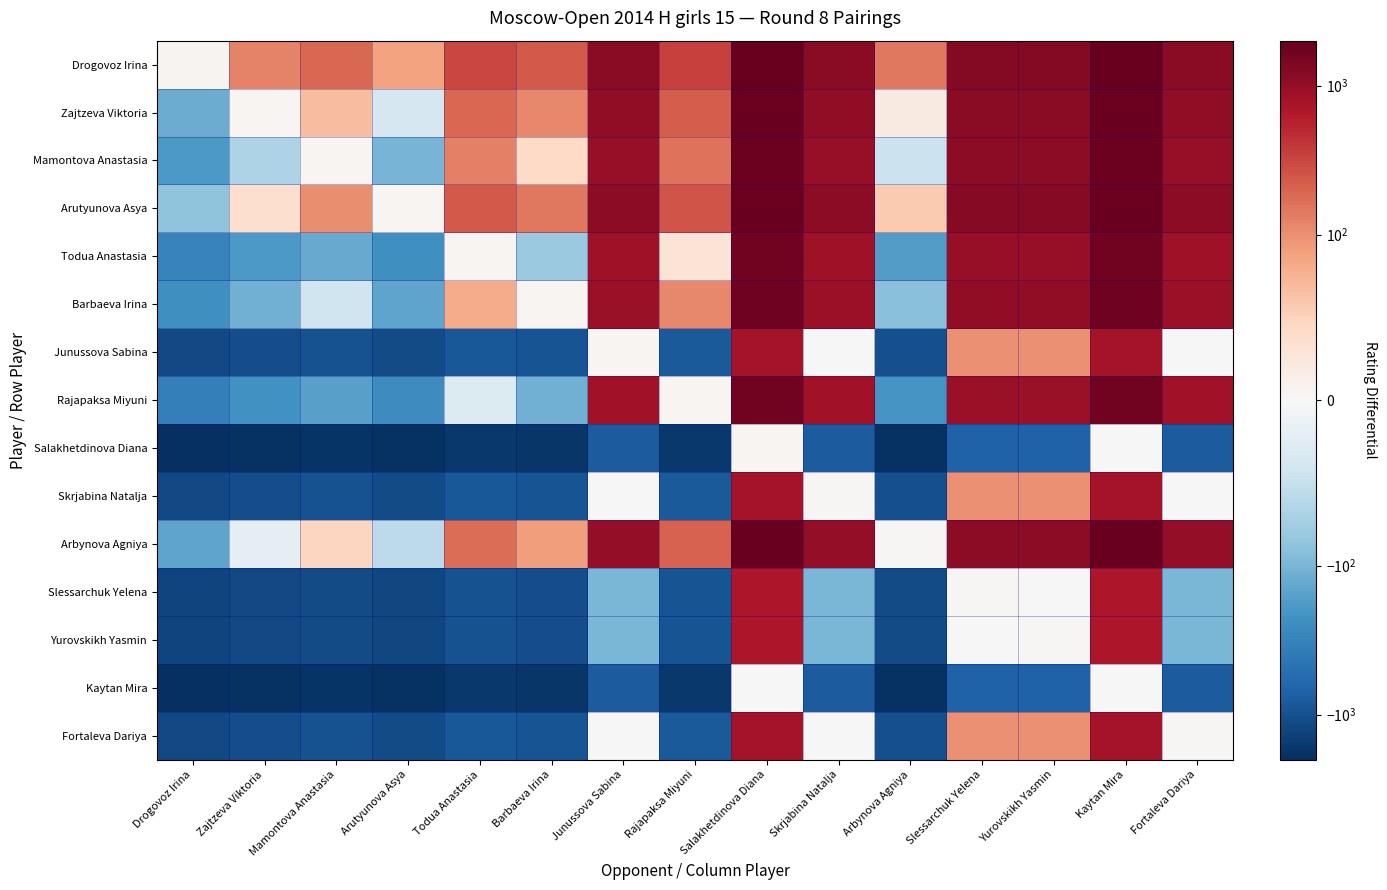

At how many categories does at least one series exceed 1853?

2